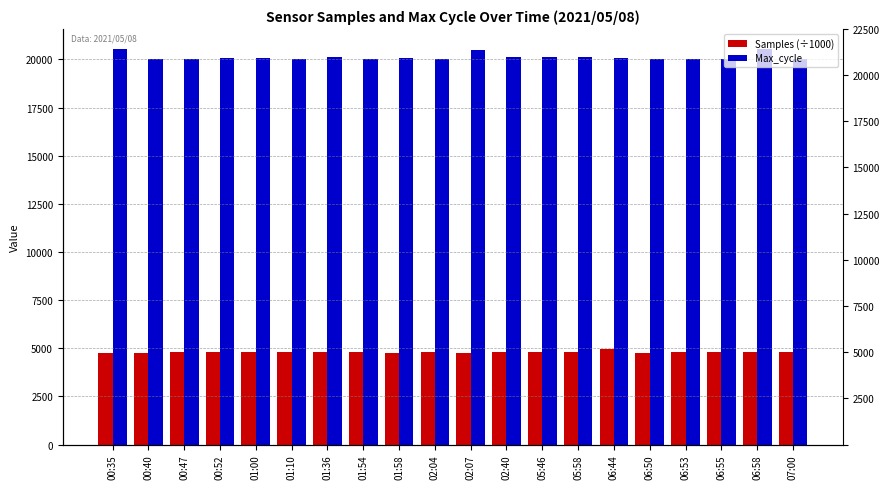

What is the label of the 18th bar from the right?

00:47